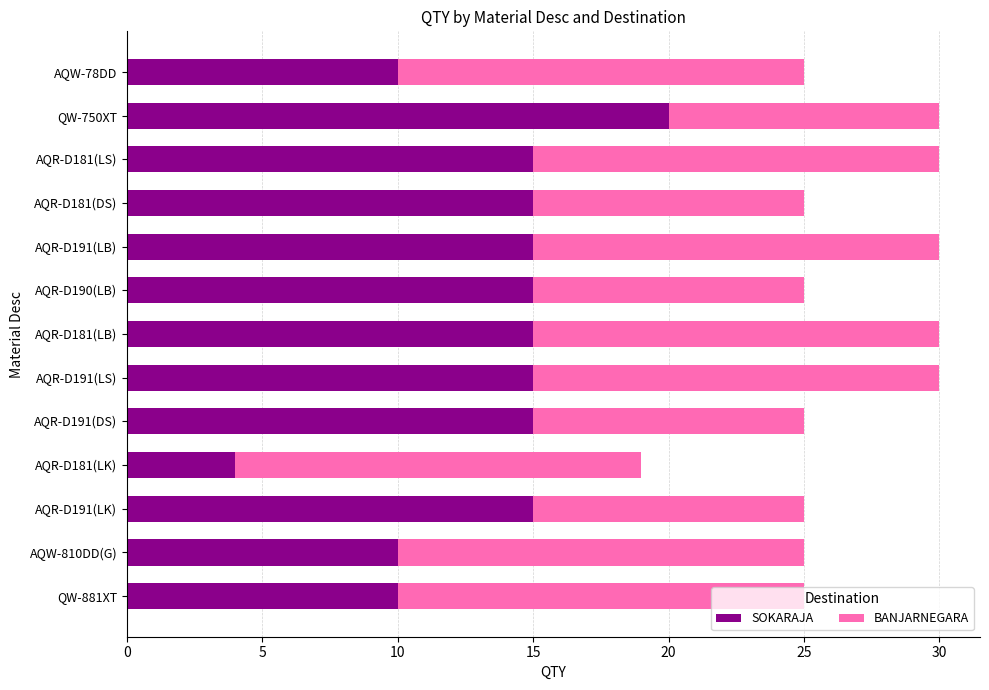

Which category has the lowest value in the SOKARAJA series?

AQR-D181(LK)